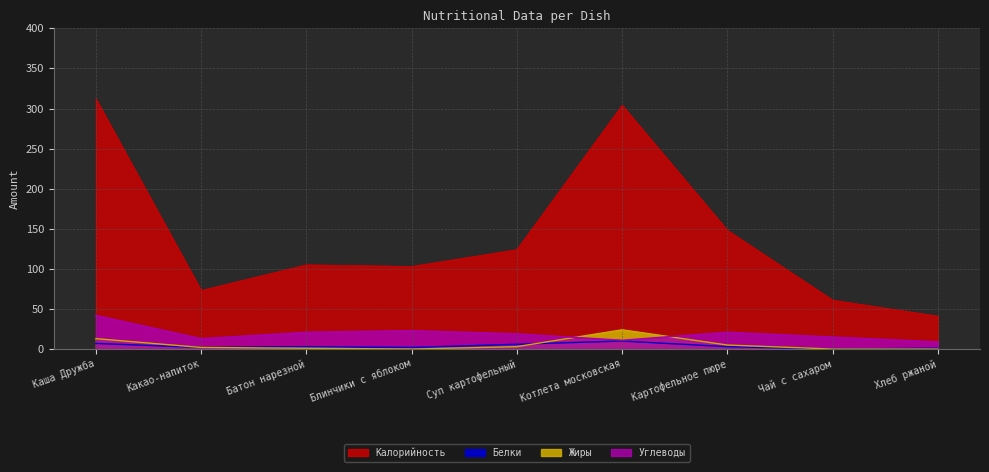

Where is Жиры nearest to the value 12?

Каша Дружба